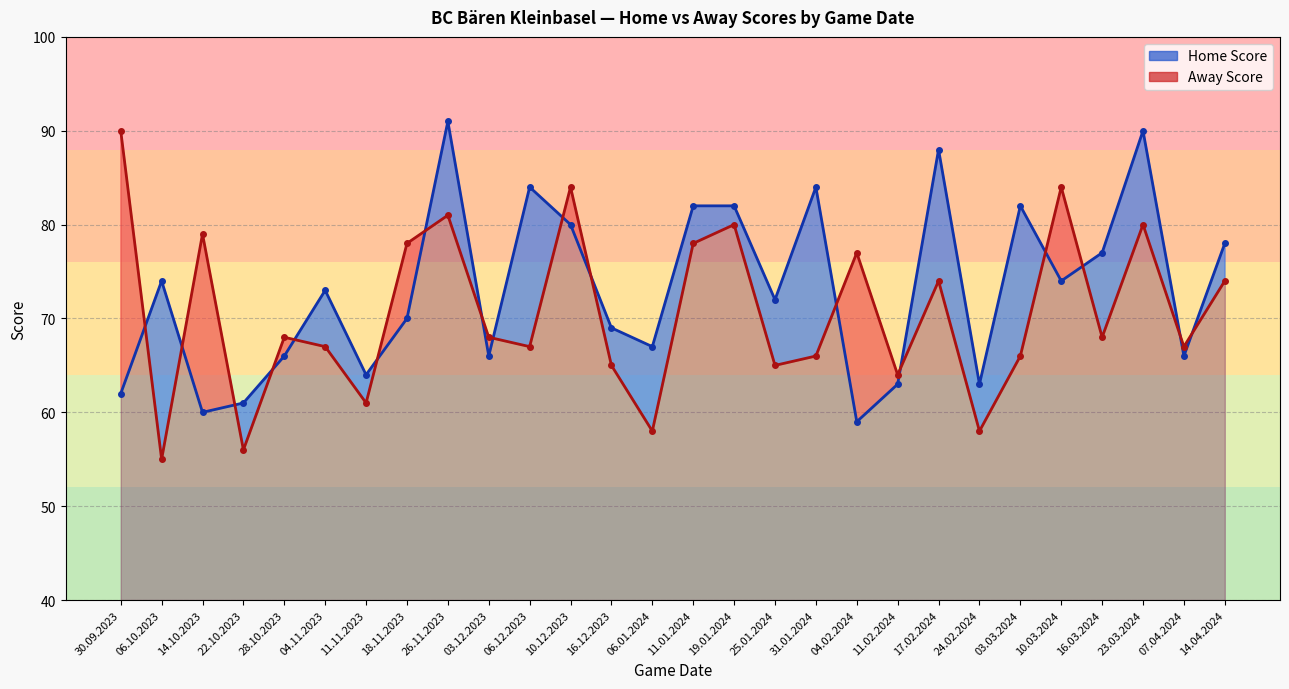

At which category does Away Score line reach its first local valley?

06.10.2023